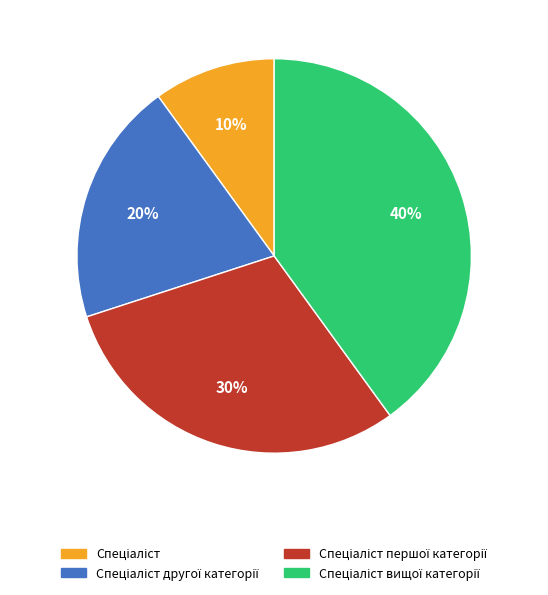

To the nearest percent, what is the difference between the largest and smallest slice percentages?

30%